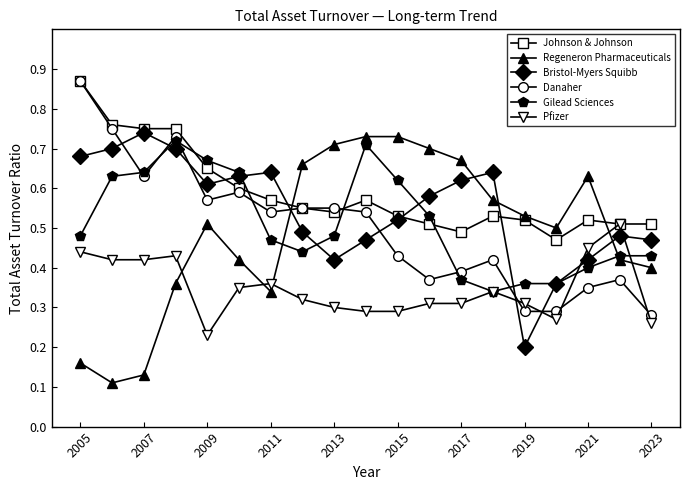

How many times do Regeneron Pharmaceuticals and Danaher cross each other?

1